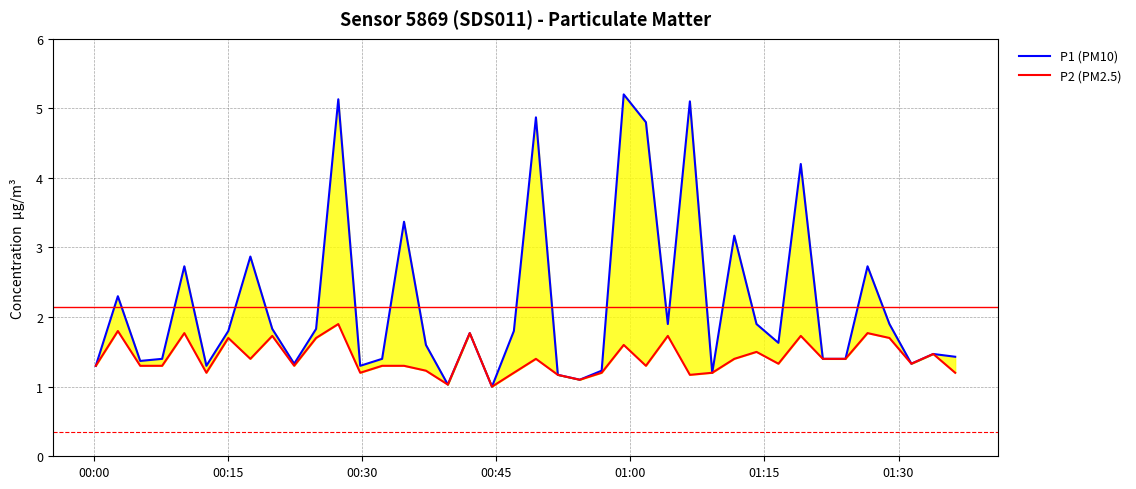

True or false: P2 (PM2.5) and P1 (PM10) intersect in this chart.

False